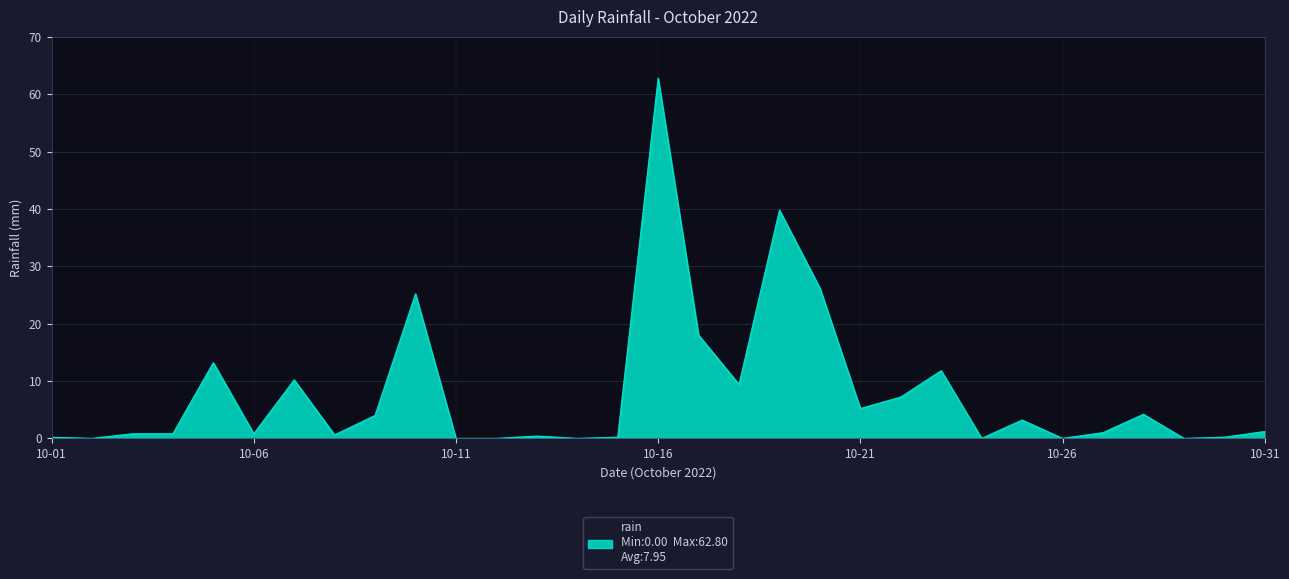

True or false: the data has more than 1 interior local peaks.

True